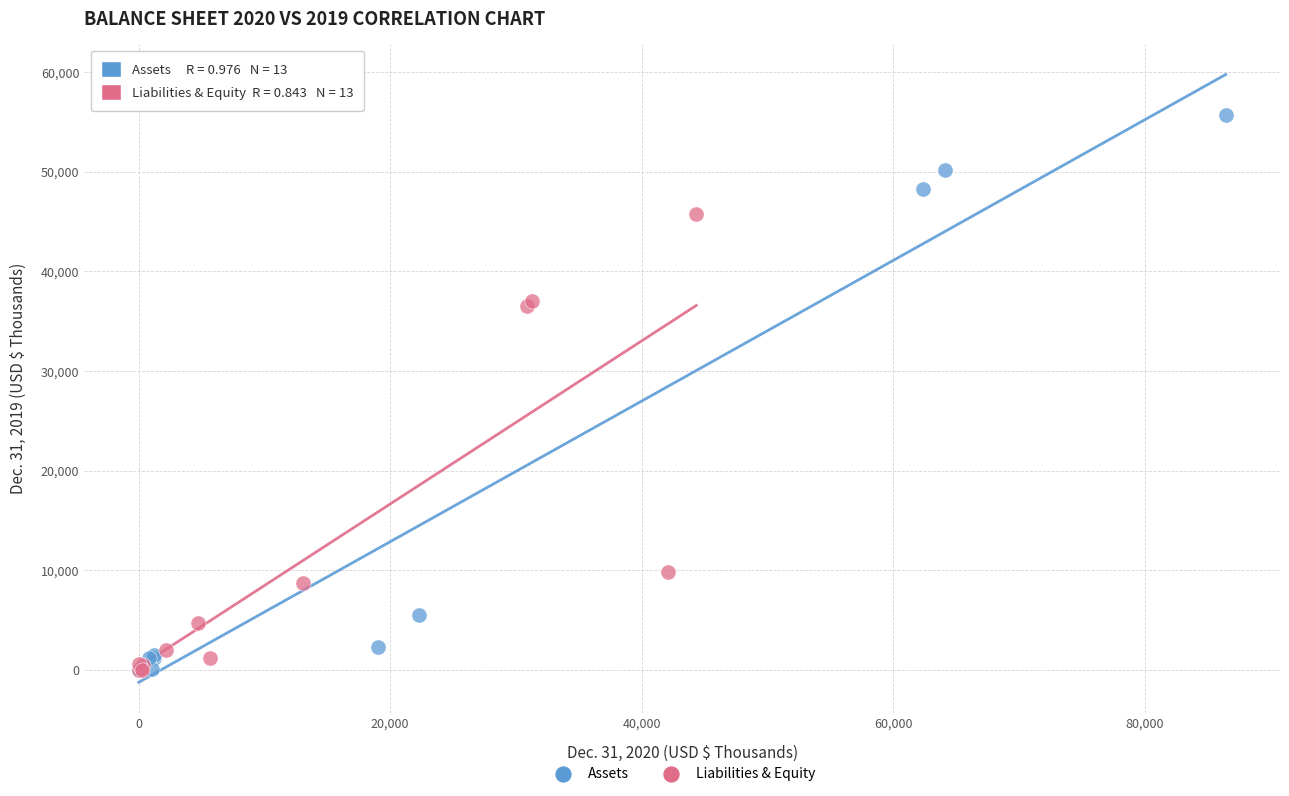

Which series has the largest Y range (max minus min)?

Assets